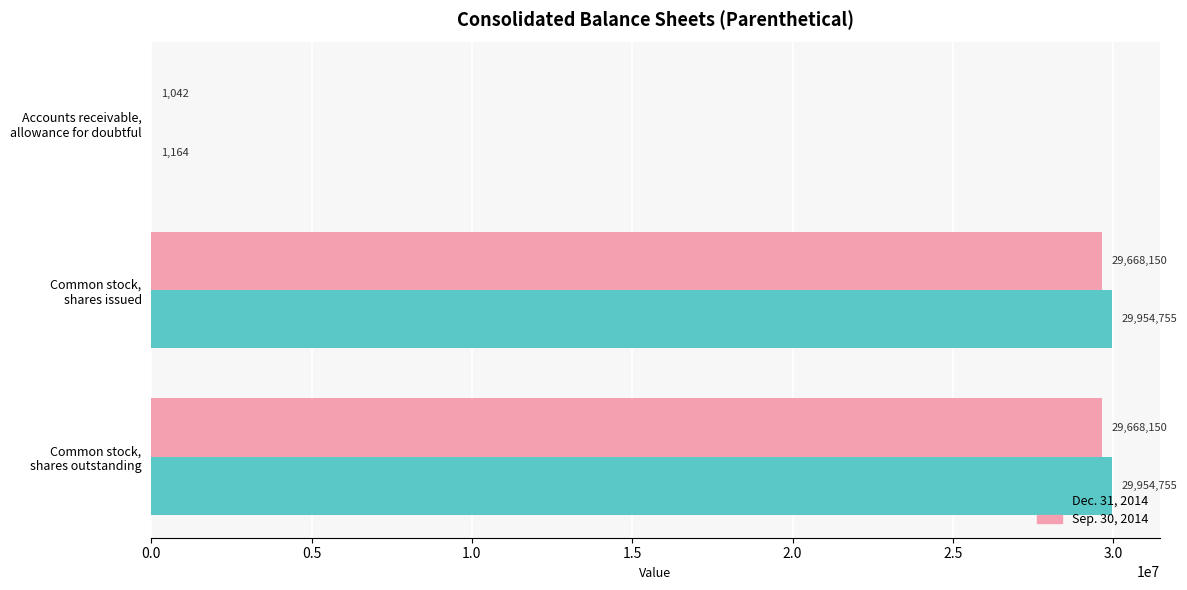

What is the maximum value for Dec. 31, 2014?

29954755